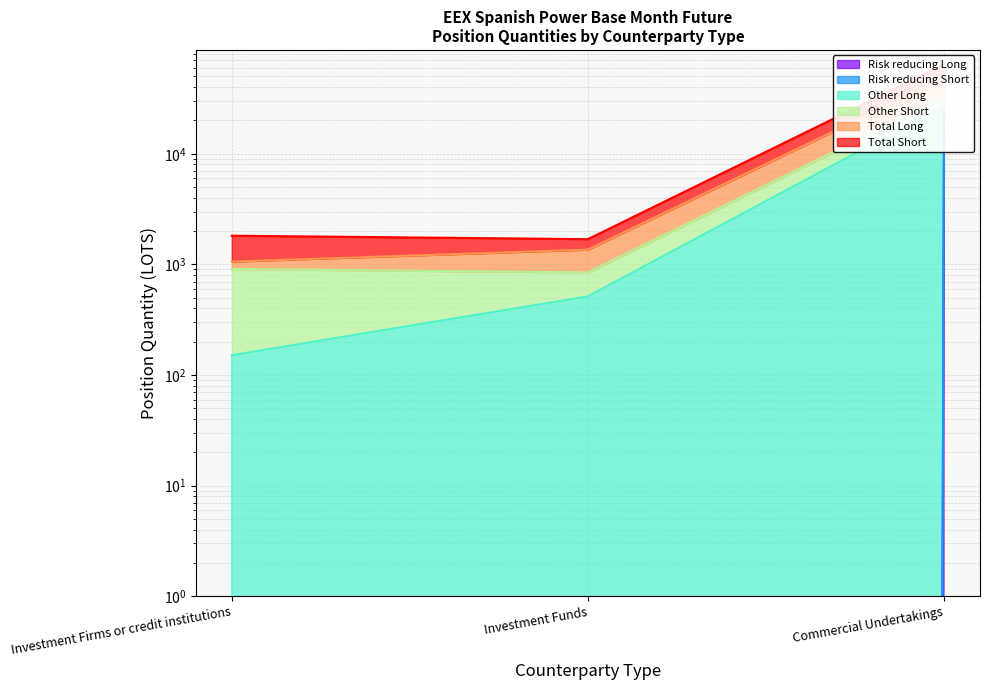

Where does the Total Short series first go above 1816?

Investment Firms or credit institutions